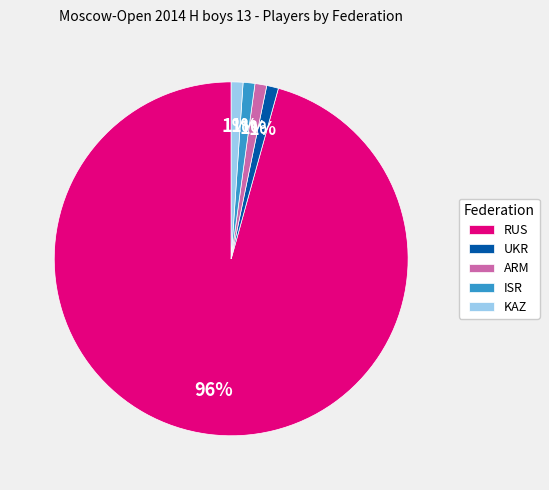

To the nearest percent, what percentage of the pie is UKR?

1%